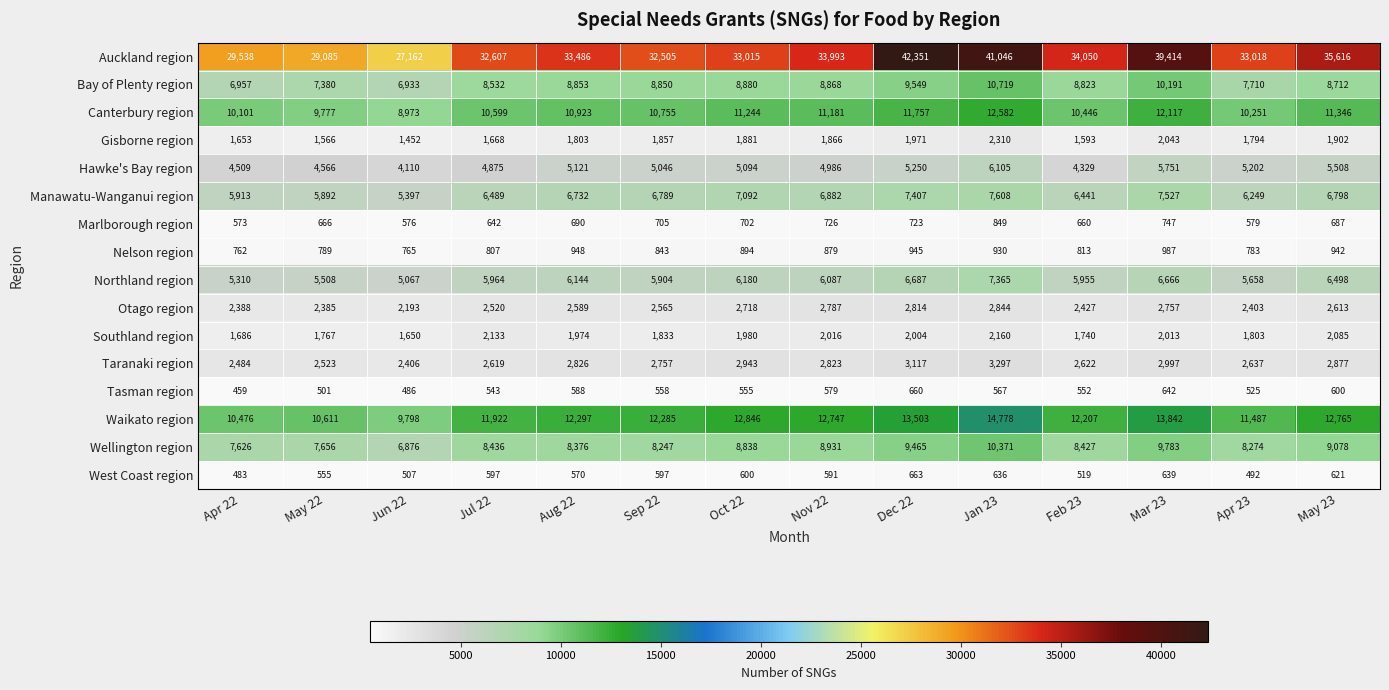

List the labels in order of Hawke's Bay region value, largest first.

Jan 23, Mar 23, May 23, Dec 22, Apr 23, Aug 22, Oct 22, Sep 22, Nov 22, Jul 22, May 22, Apr 22, Feb 23, Jun 22